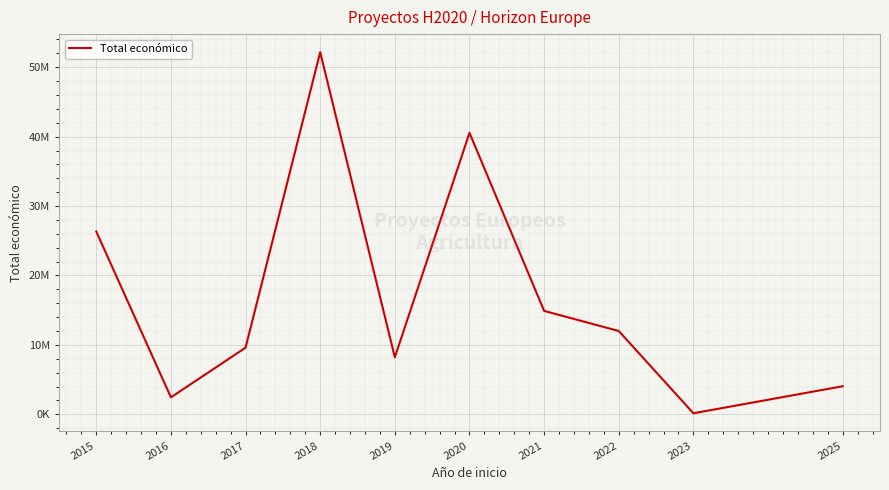

Reading left to right, what are all the values shown in this chart?

2015=26327260	2016=2443357	2017=9600000	2018=52168716	2019=8208486	2020=40544213	2021=14897687	2022=11999659	2023=150000	2025=4041810